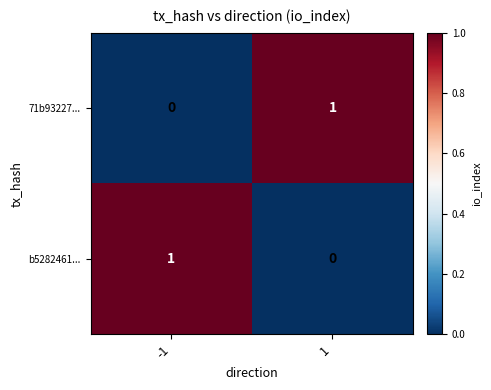

How many positive values does the b5282461... series have?

1